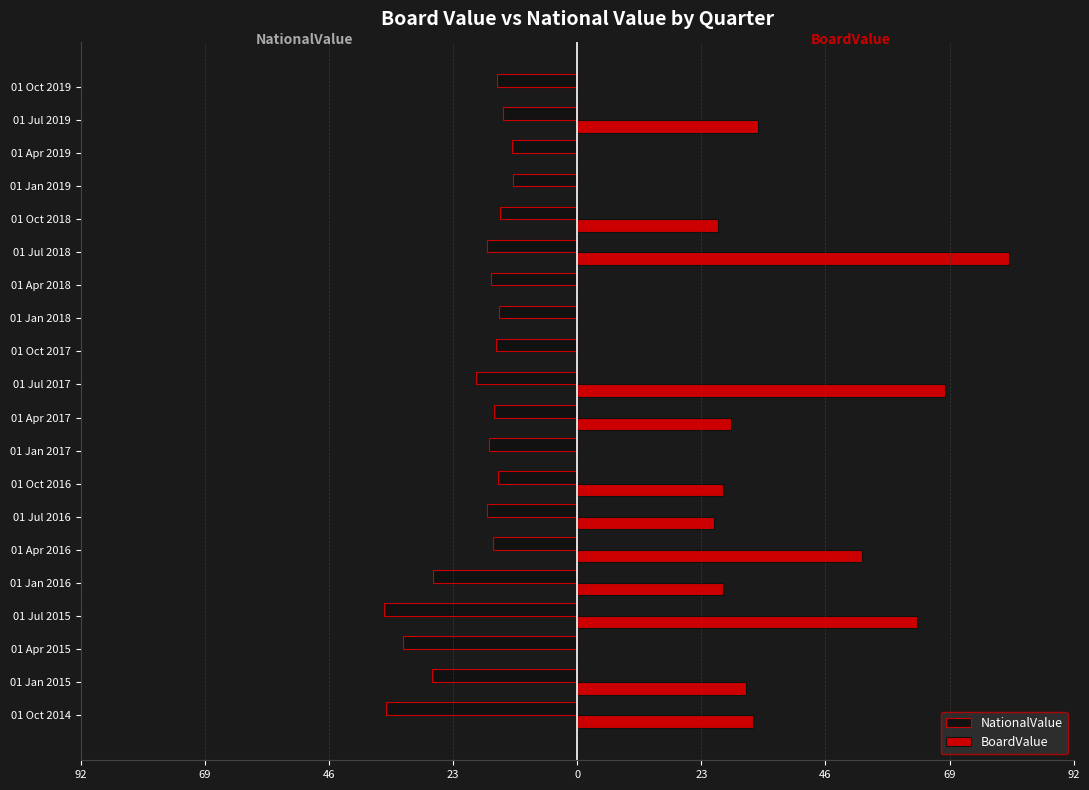

What are all the series names shown in the legend?

NationalValue, BoardValue